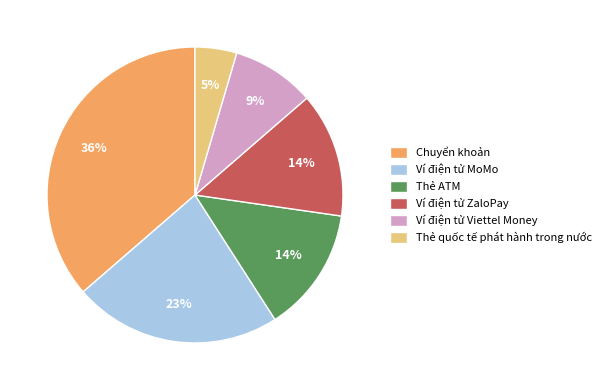

What is the largest slice in the pie chart?

Chuyển khoản